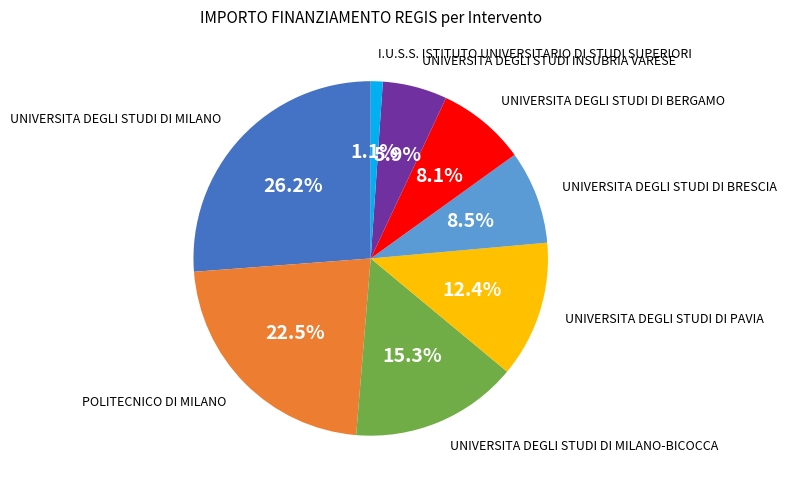

Which slice is the smallest?

I.U.S.S. ISTITUTO UNIVERSITARIO DI STUDI SUPERIORI